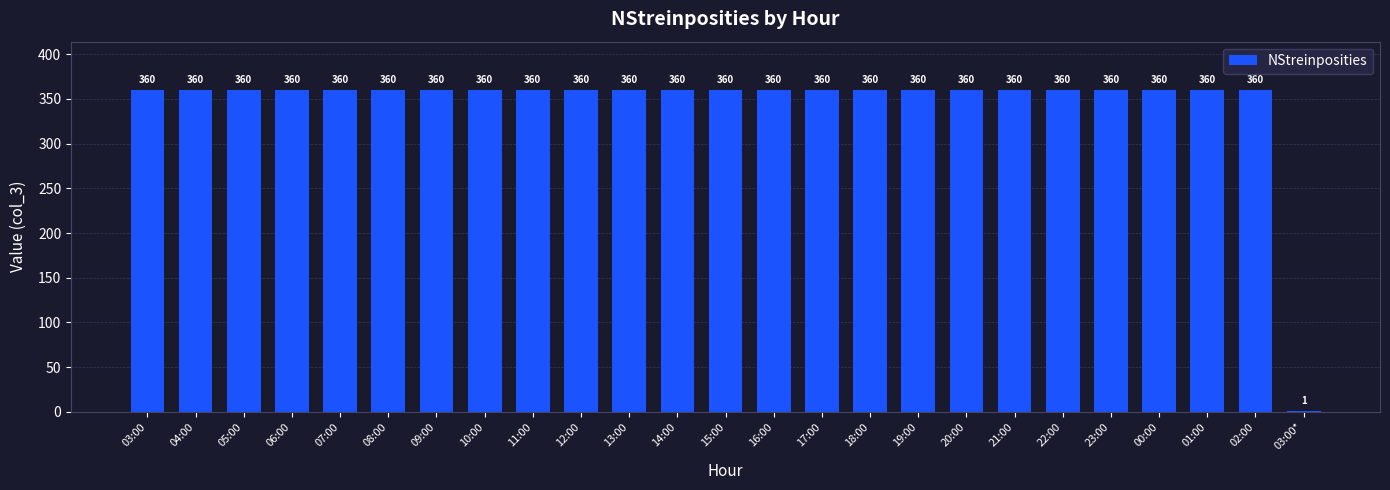

Is it true that the value at 11:00 is 167?

False